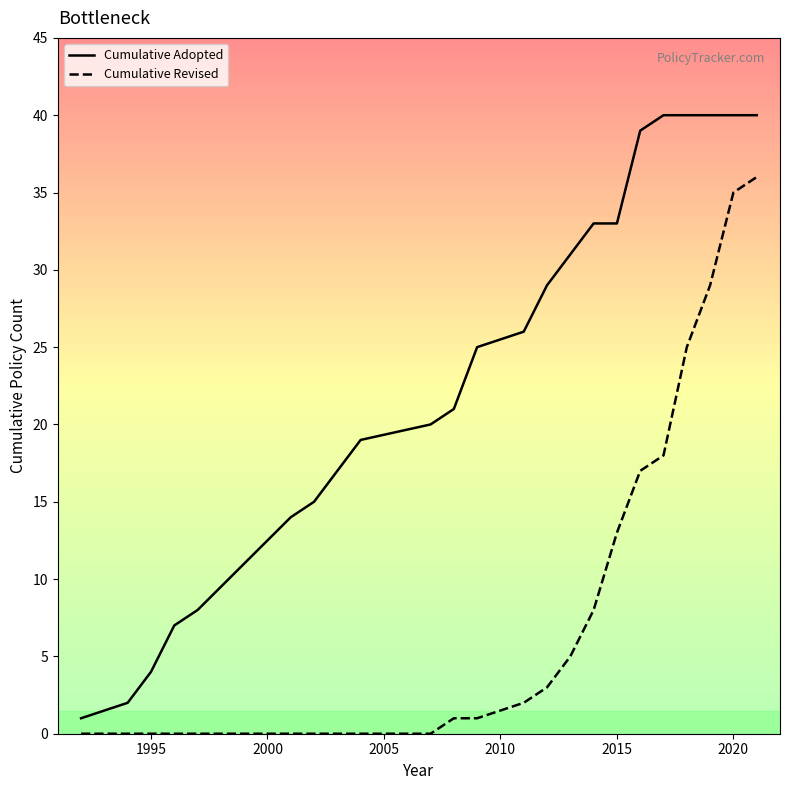

Which series has the widest spread of values?

Cumulative Adopted